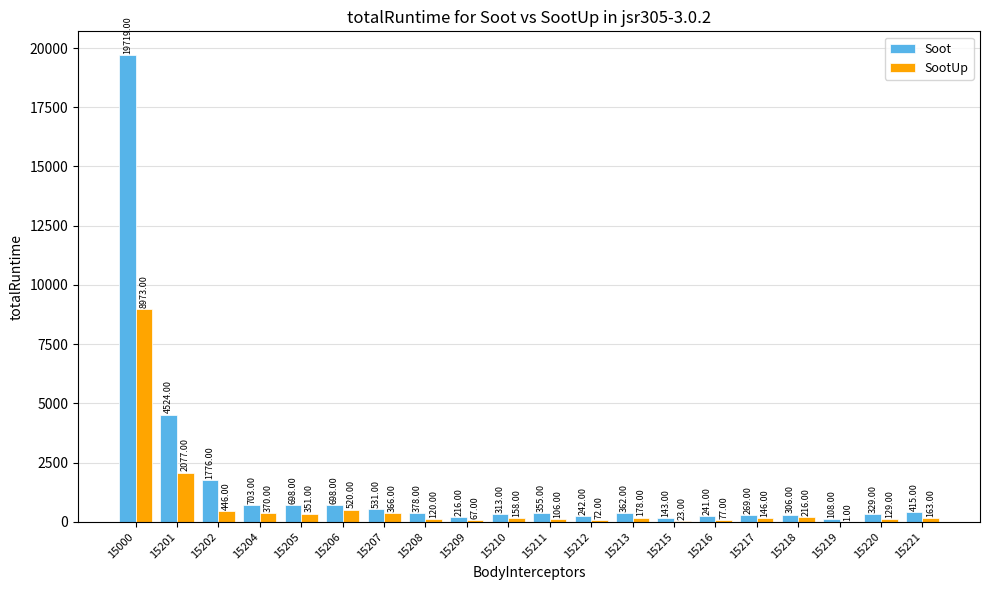

Which category has the highest value across all series?

15000